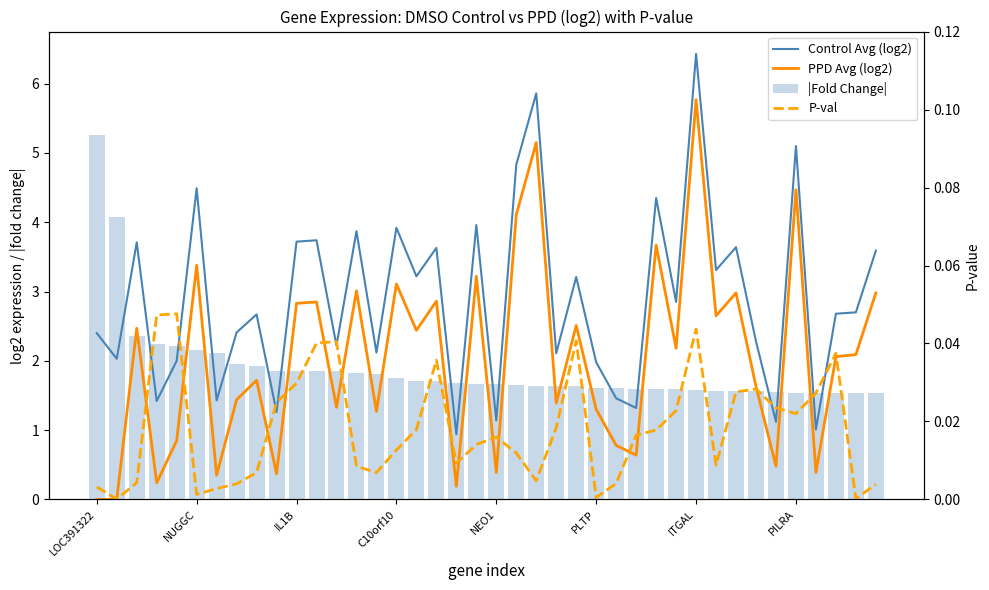

What is the difference between the maximum and second lowest values in the |Fold Change| series?

3.7